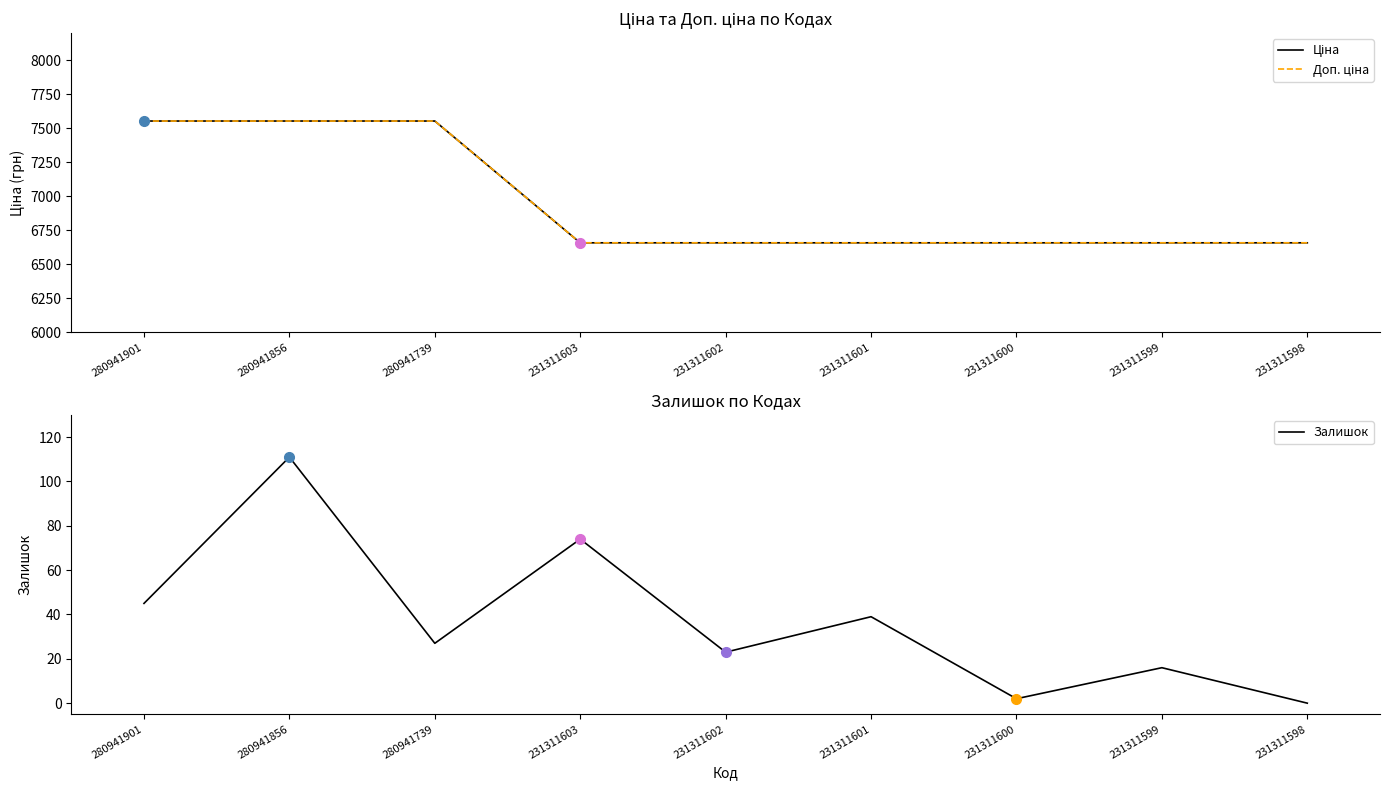

What is the difference between the highest and lowest values at 280941739?

7527.1